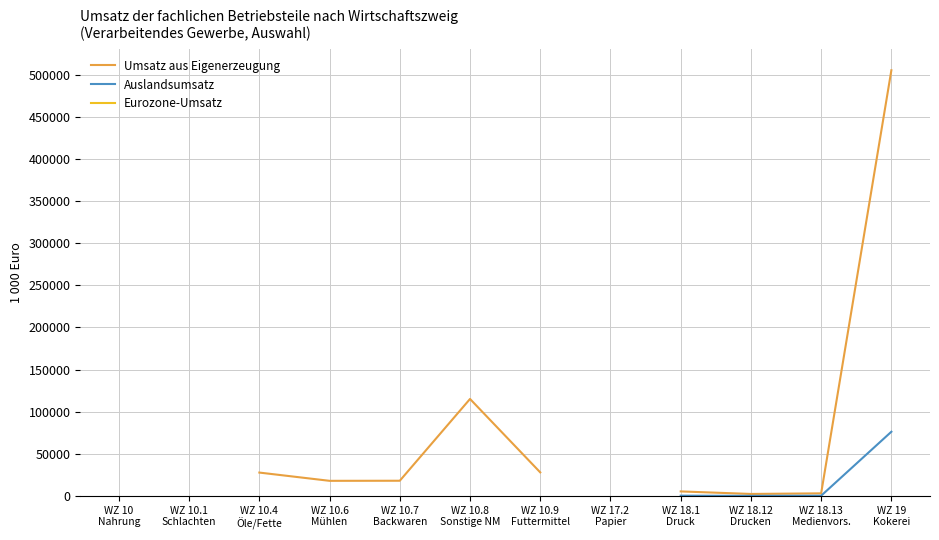

True or false: Umsatz aus Eigenerzeugung and Auslandsumsatz cross at least once.

False